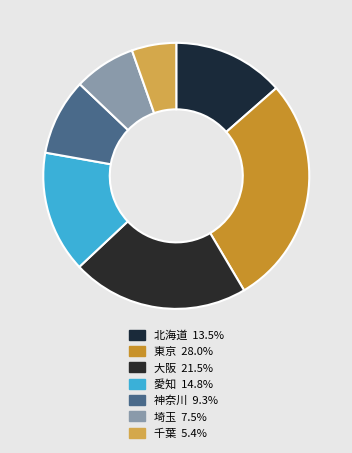

How many slices are in this pie chart?

7